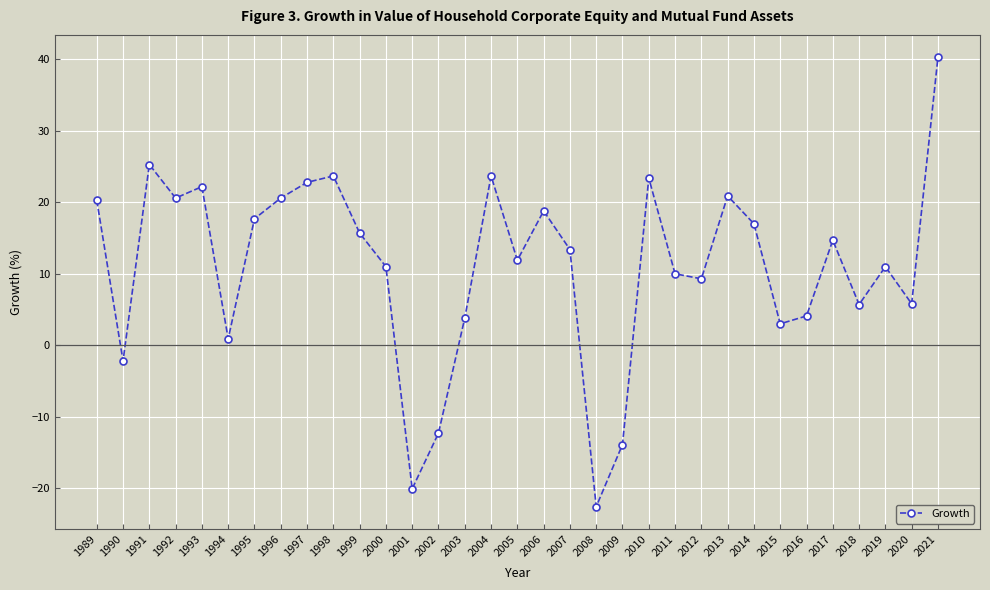

What is the difference between the second highest and minimum values?

47.9